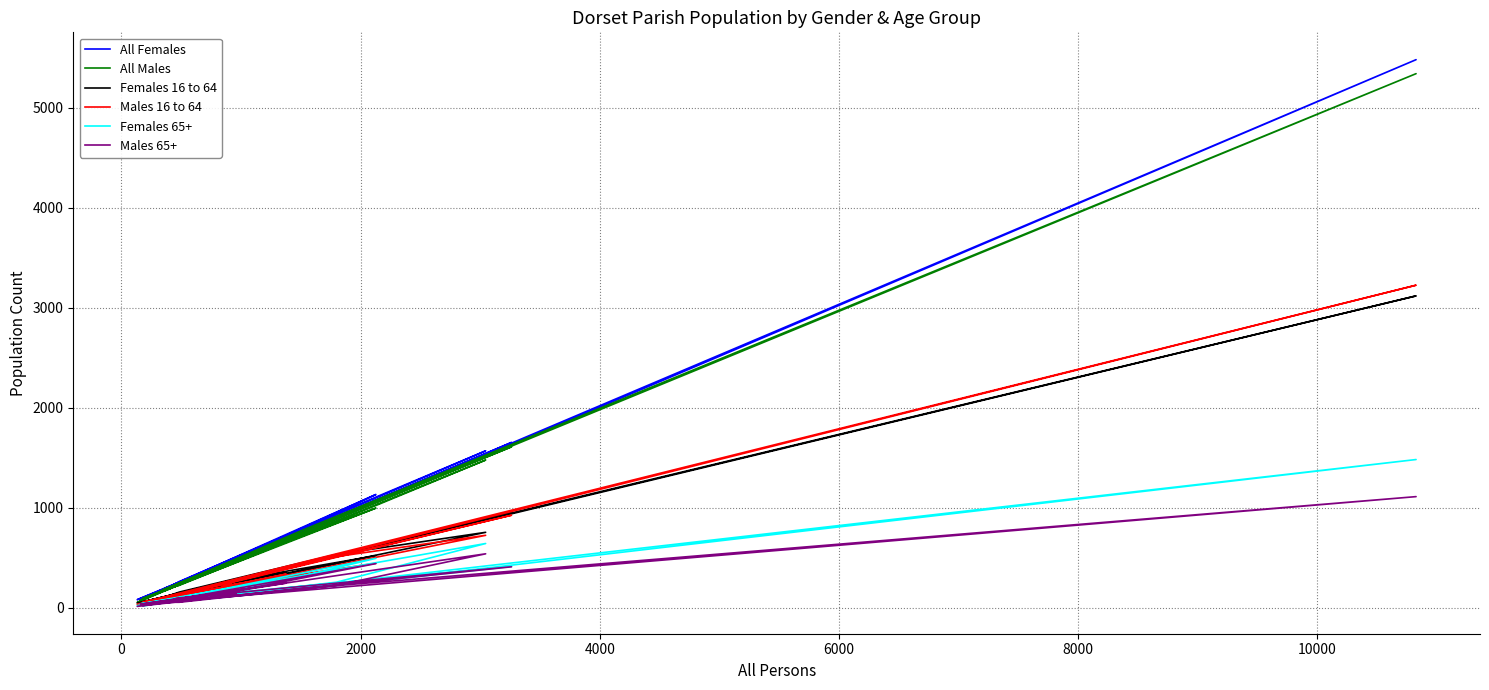

True or false: All Males has more than 1 points higher than both neighbors.

True